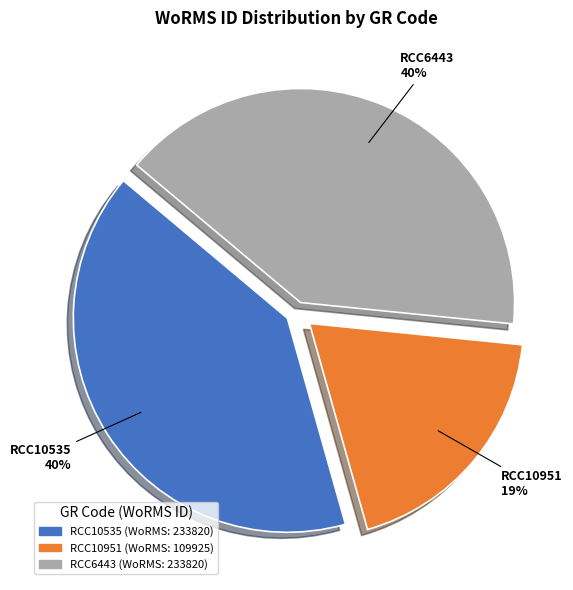

What is the ratio of the value at RCC6443 to the value at RCC10535?

1.0